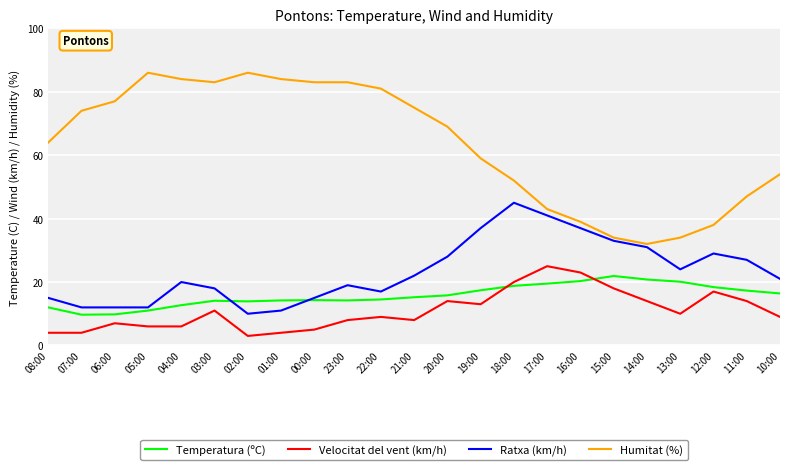

The value of Temperatura (ºC) at 11:00 is 27.6. True or false?

False